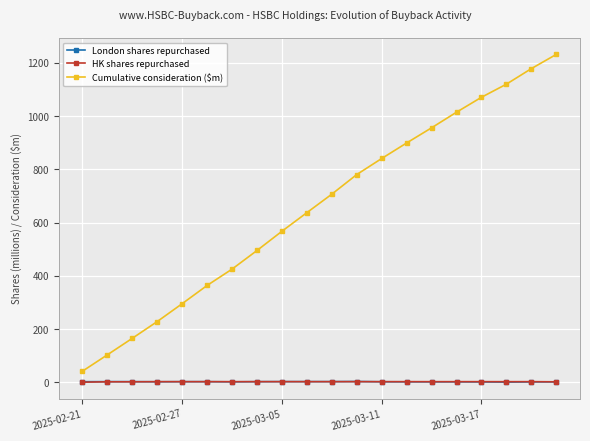

True or false: London shares repurchased has more than 0 interior local peaks.

True